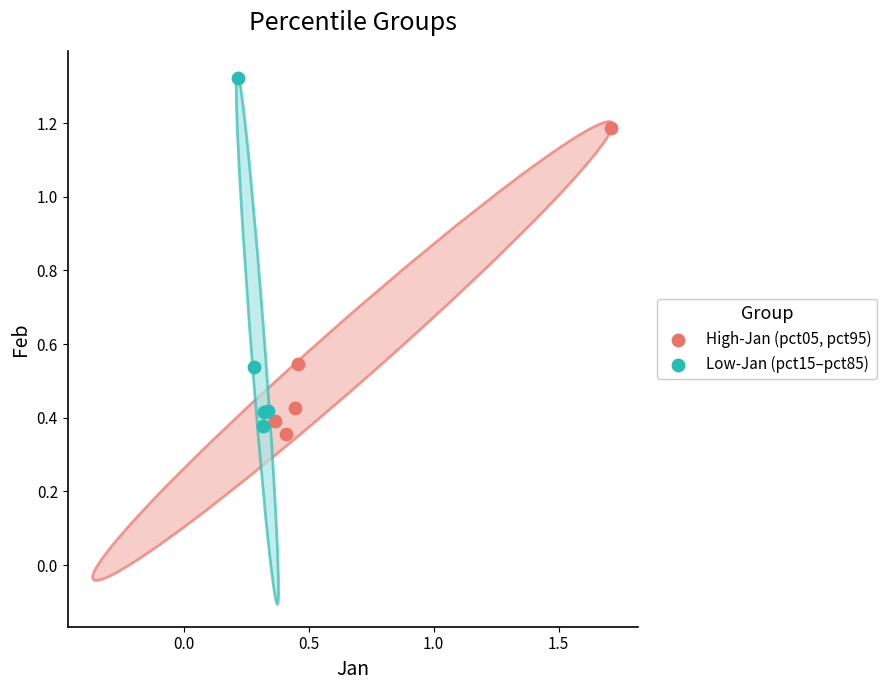

Which series reaches the maximum Y coordinate?

Low-Jan (pct15–pct85)